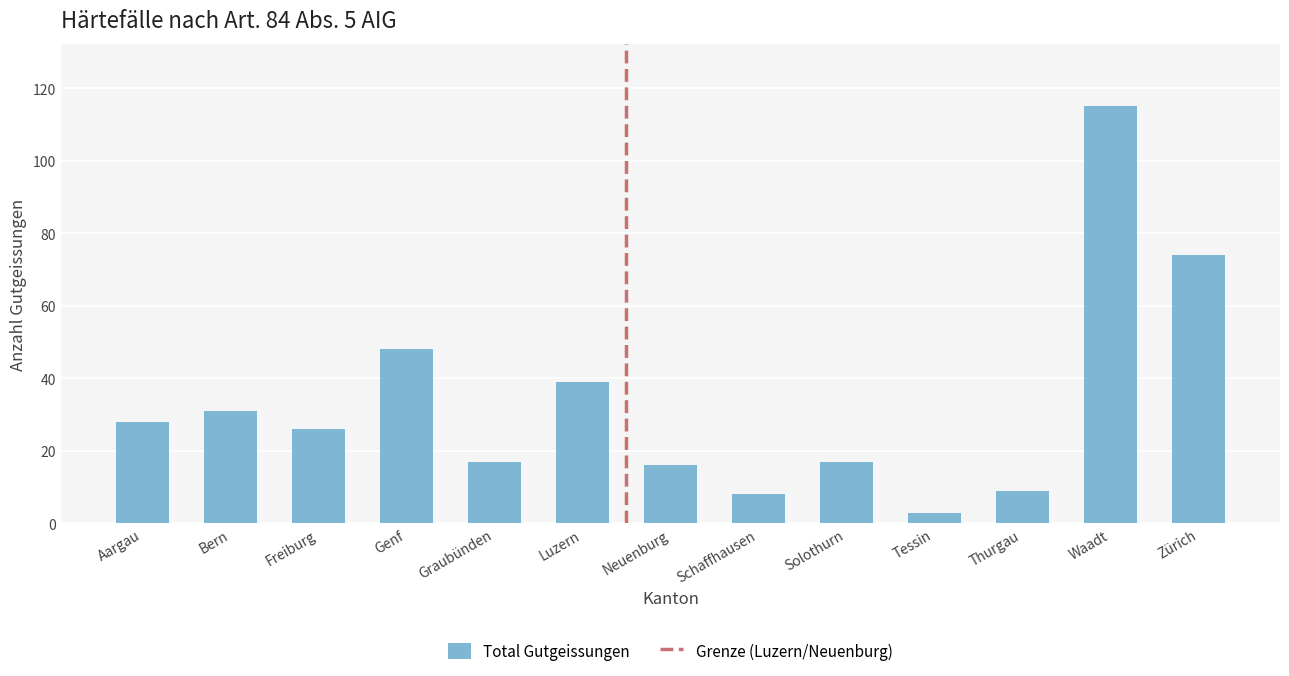

What is the value of the 12th bar from the left?

115